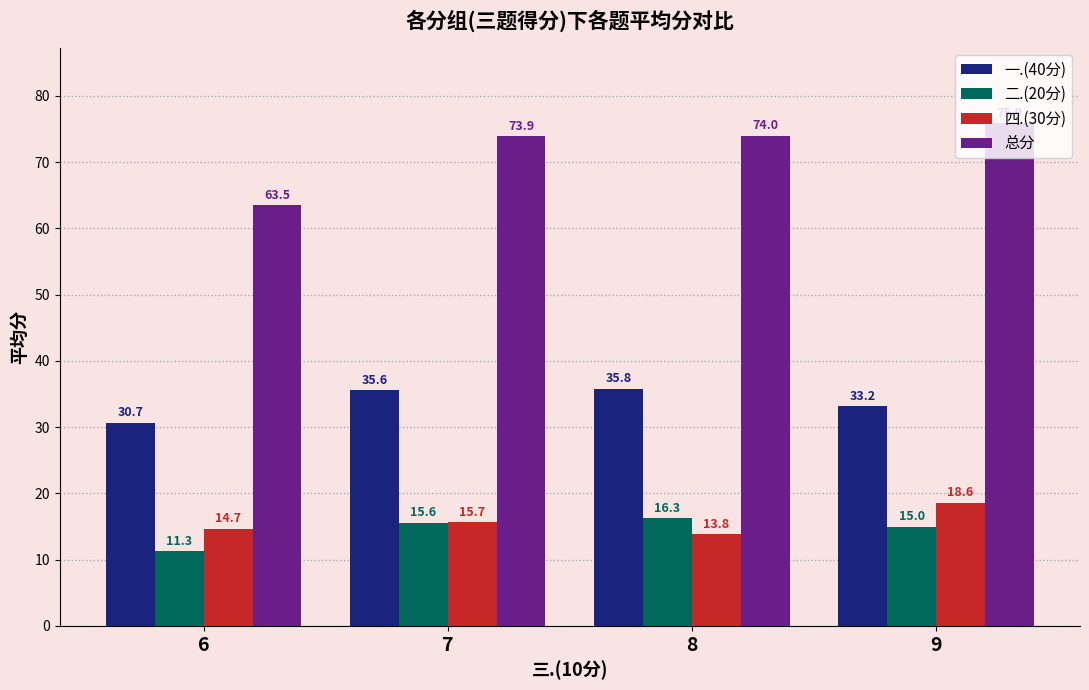

What is the value of the 总分 bar at the 2nd from the left?

73.9